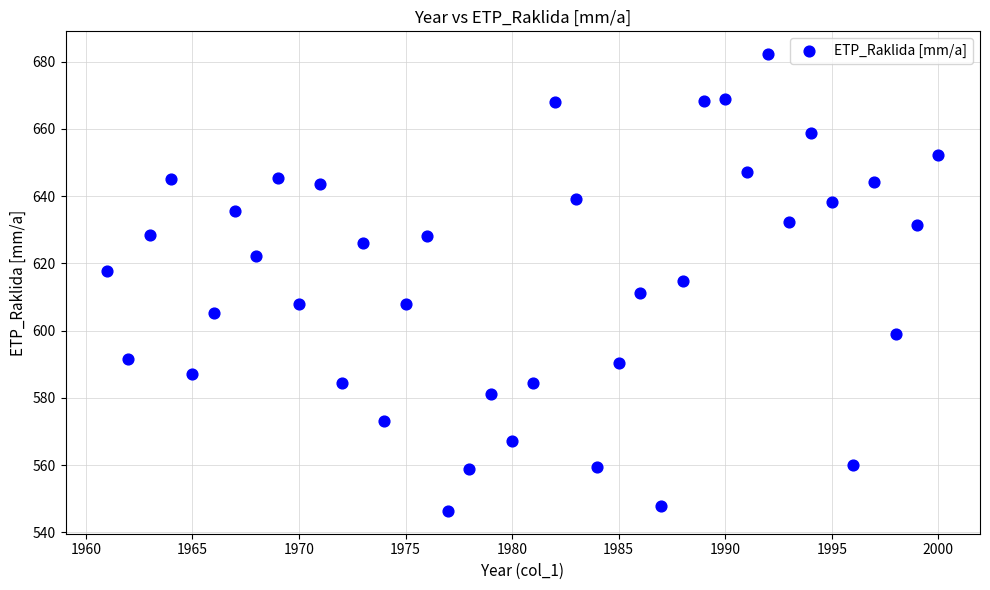

What is the range of Y values (max minus min)?

135.8